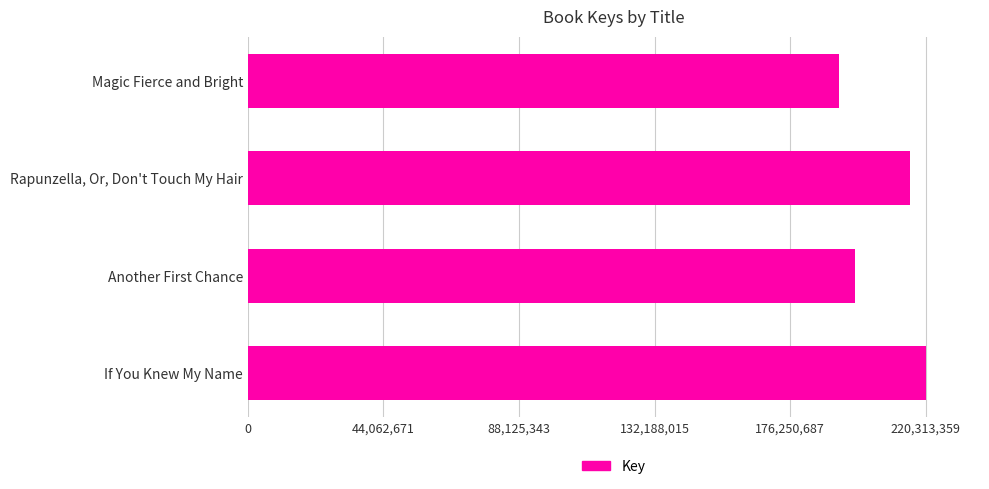

Reading bottom to top, list all the values displayed in this chart.

If You Knew My Name=220313359	Another First Chance=197369015	Rapunzella, Or, Don't Touch My Hair=215044249	Magic Fierce and Bright=192258746